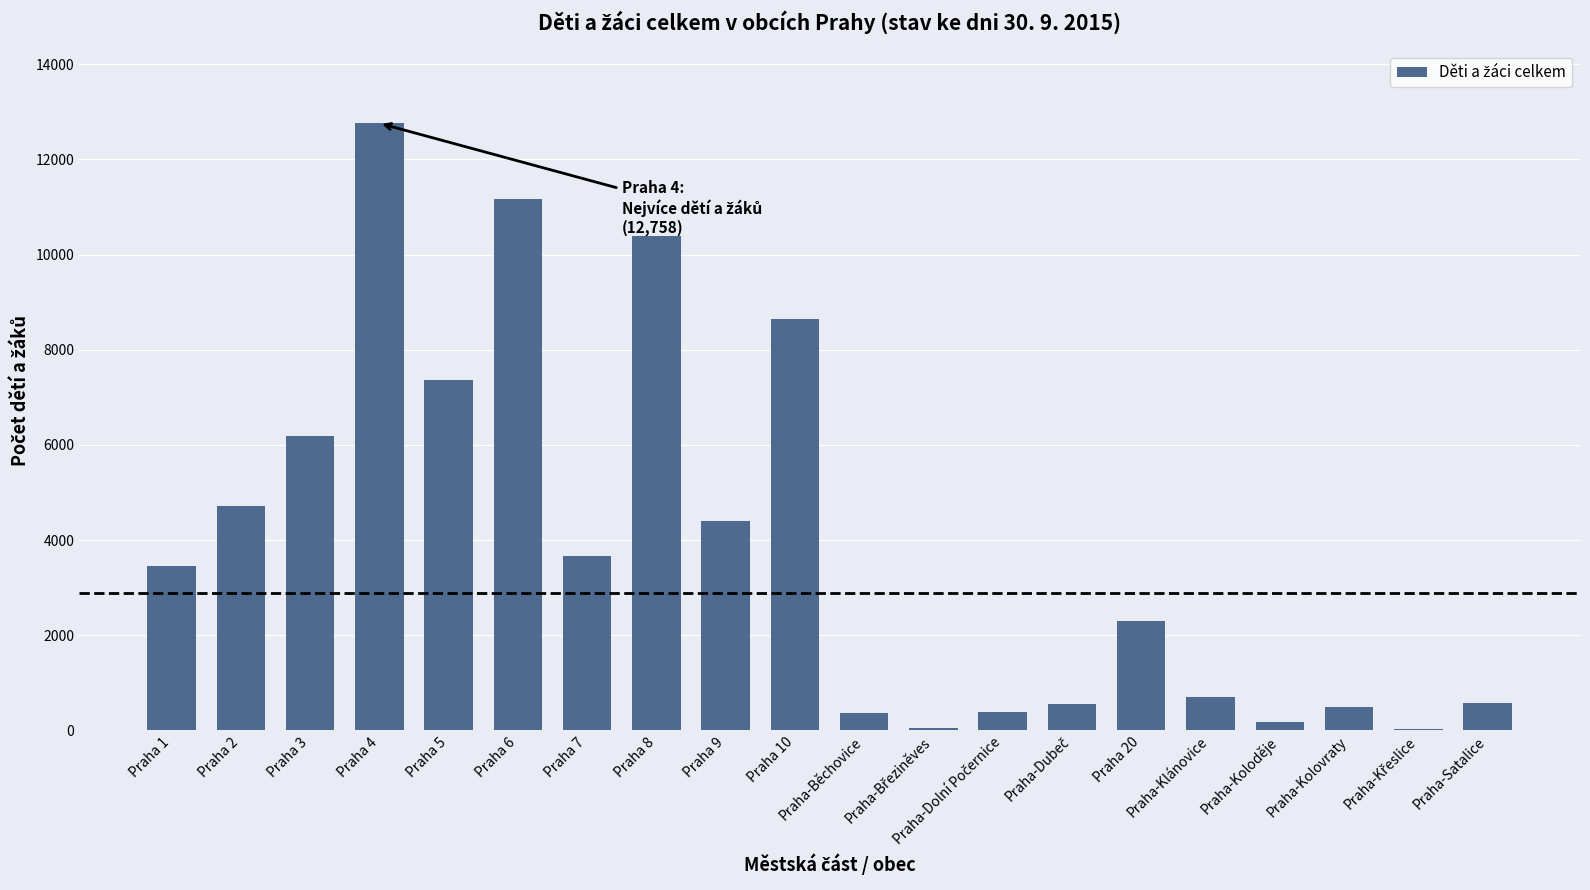

What is the sum of all values?

78372